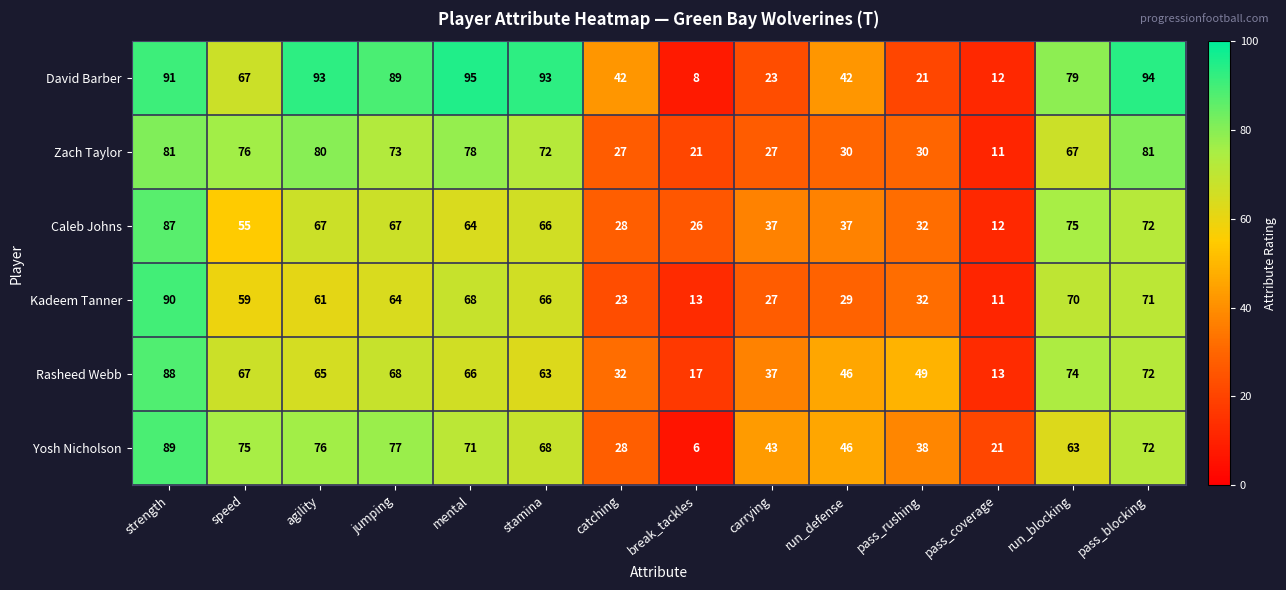

The value of David Barber at pass_coverage is 12. True or false?

True